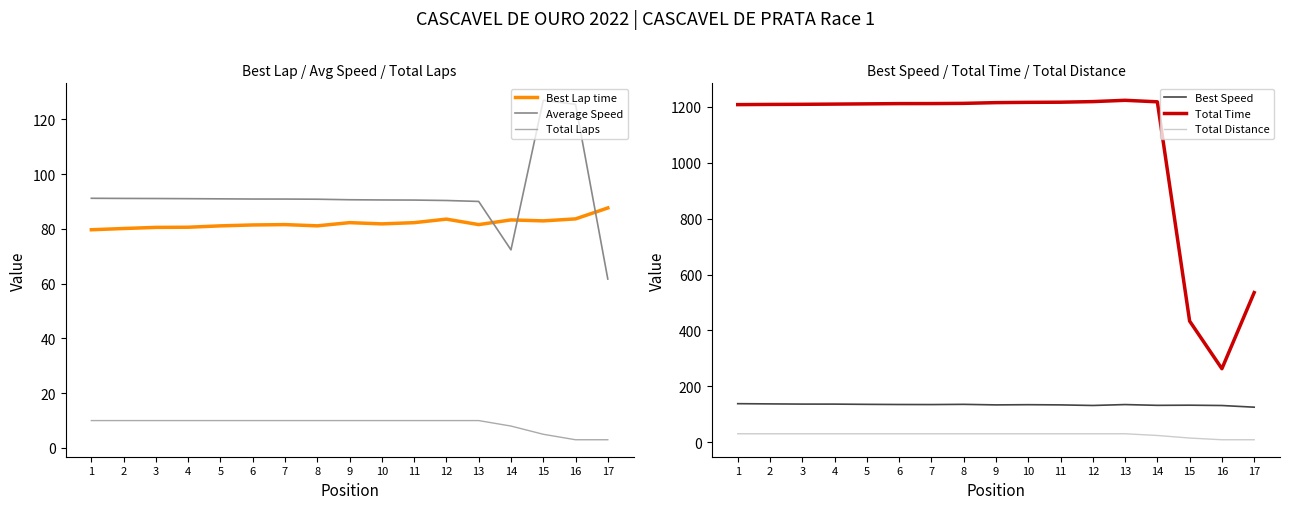

What is the value of the Total Distance point at the 3rd from the left?

30.6